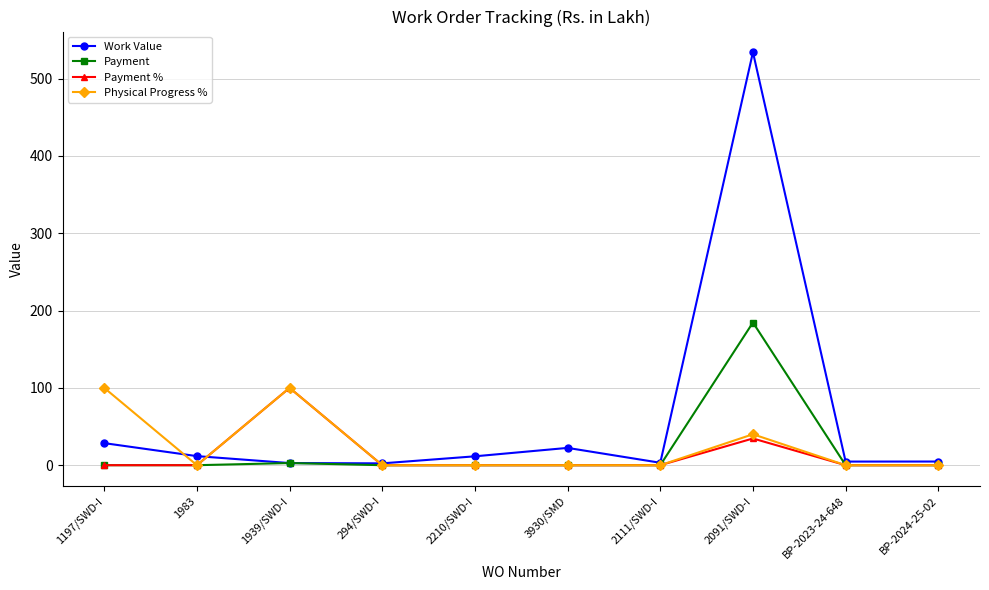

At how many categories does at least one series exceed 528?

1